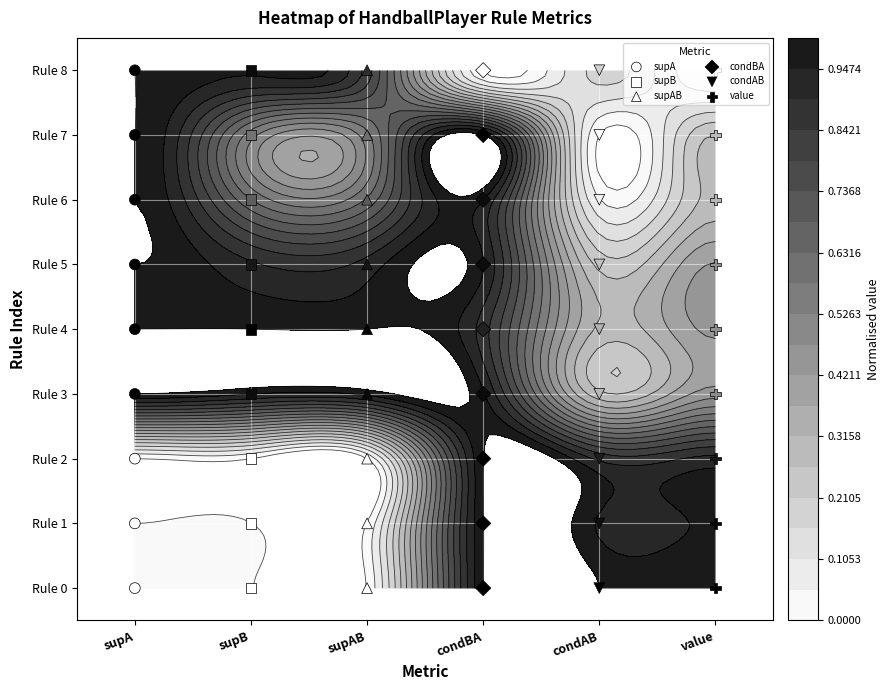

Which has a higher value, supA or supA?

supA